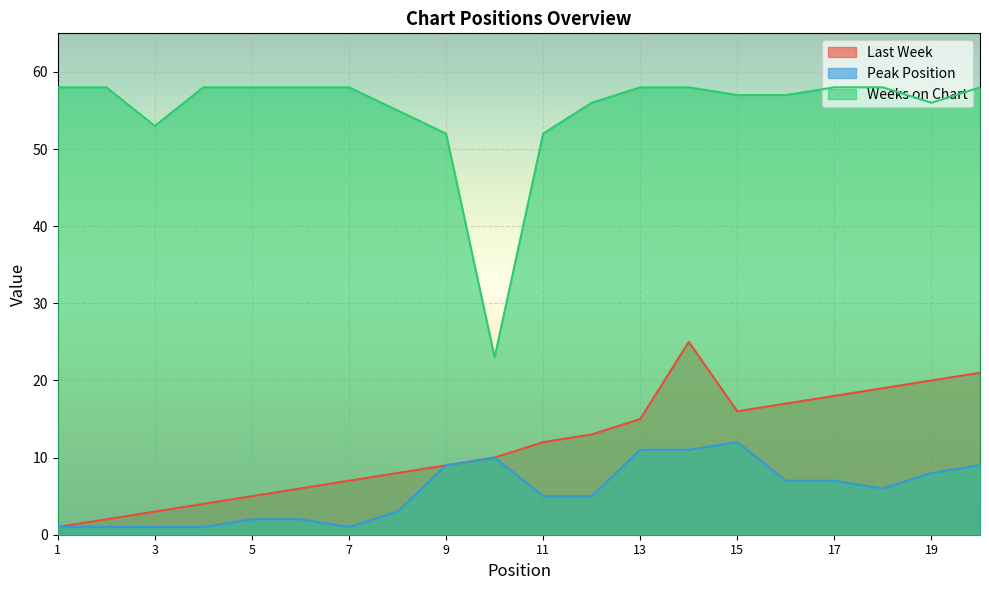

The value of Last Week at 10 is 10. True or false?

True